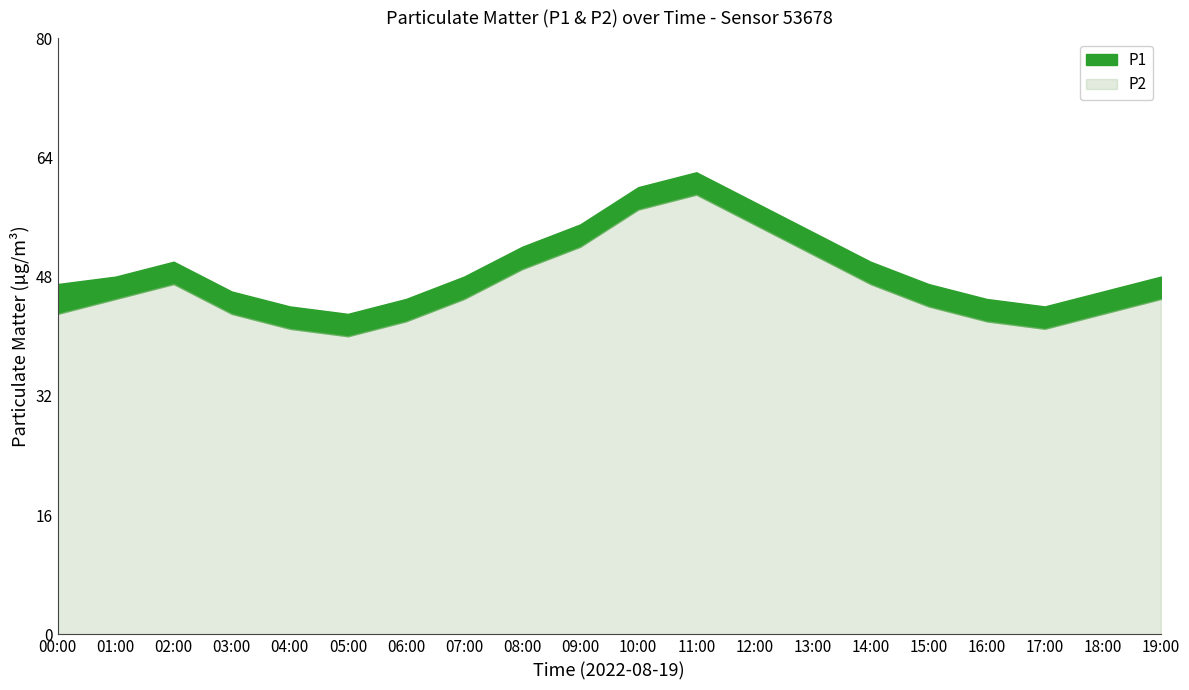

True or false: P2 has a value of 36 at 11:00.

False